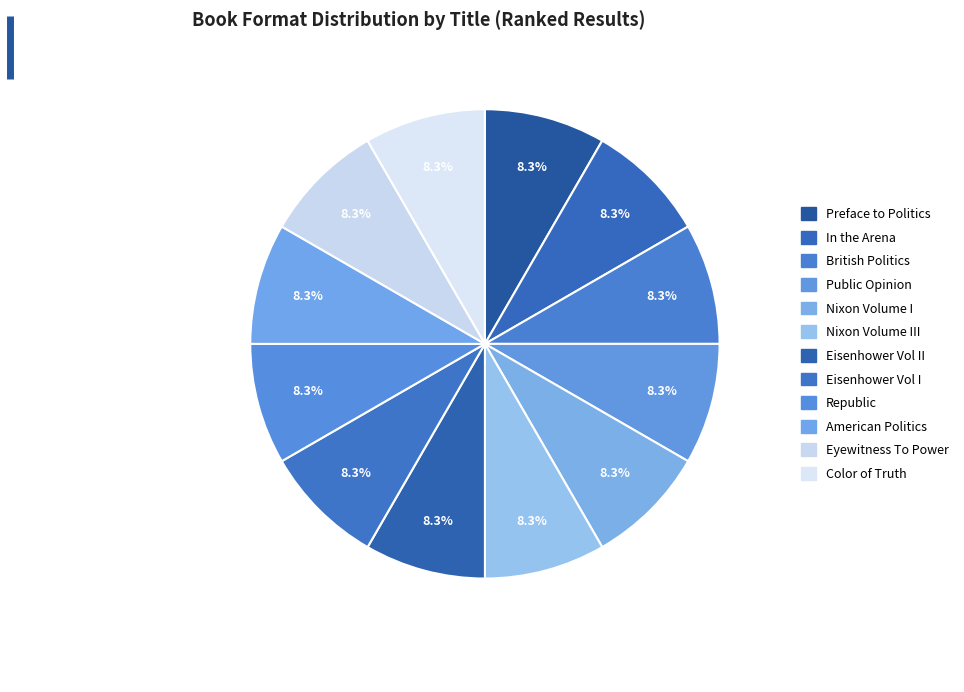

Is there any slice that represents more than half of the pie?

No